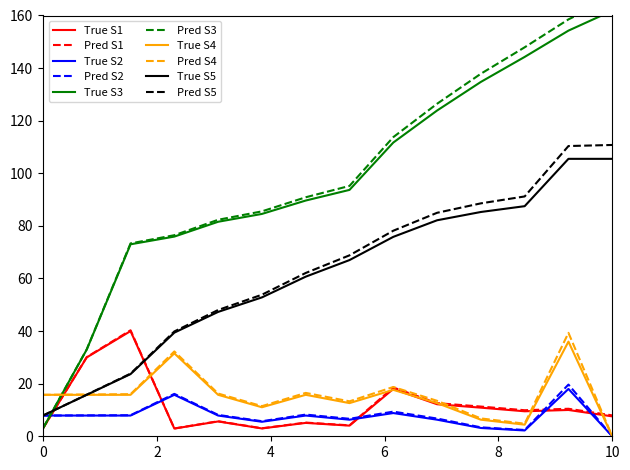

What is the maximum value for Pred S2?

19.7